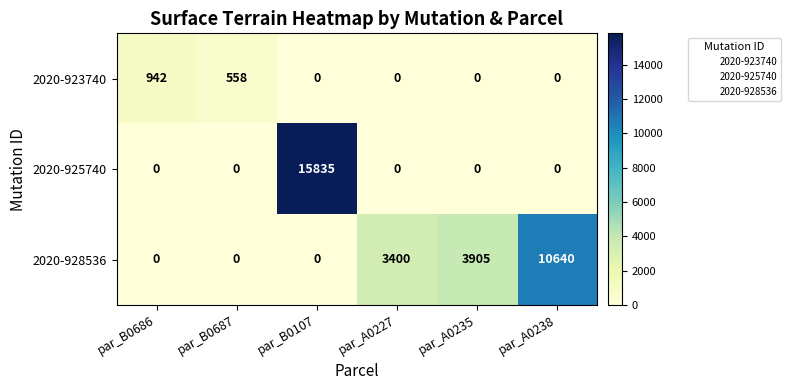

Which series changed the most between par_B0687 and par_A0238?

2020-928536